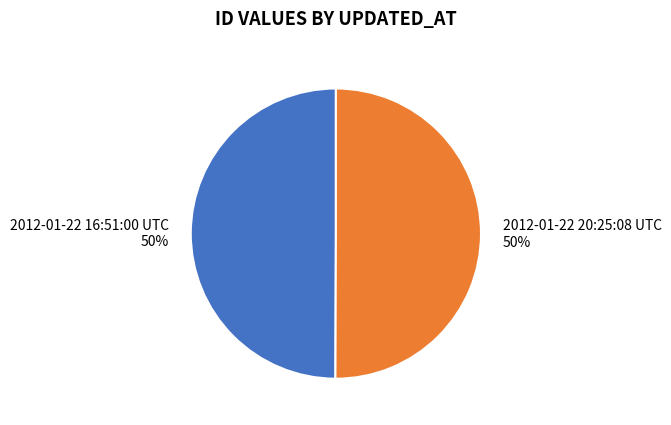

To the nearest percent, what portion does 2012-01-22 20:25:08 UTC 50% represent?

50%